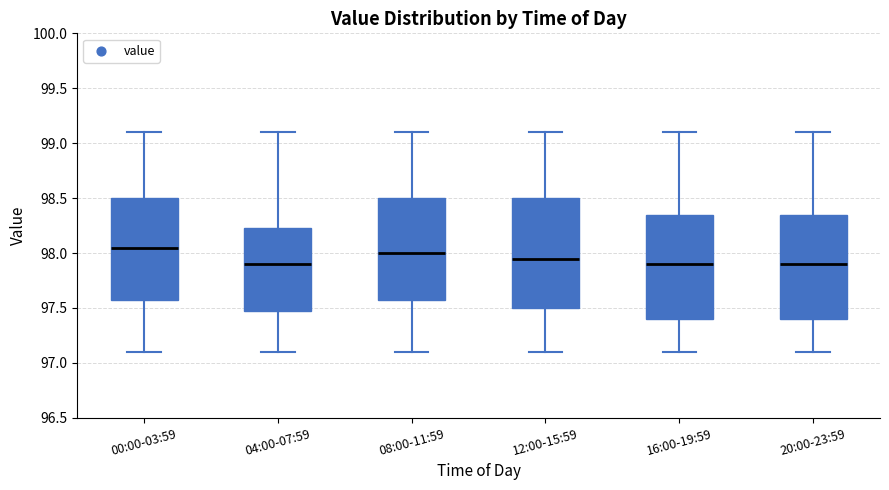

Reading left to right, transcribe this box plot: for each box, give where its median line is, the range the box spans, and where its two whiskers end, as read against the y-axis. The values are not printed on the chart, so give them approximately, as read against the axis.

00:00-03:59: median 98.05, box 97.60 to 98.50, whiskers 97.10 to 99.10
04:00-07:59: median 97.90, box 97.50 to 98.25, whiskers 97.10 to 99.10
08:00-11:59: median 98.00, box 97.60 to 98.50, whiskers 97.10 to 99.10
12:00-15:59: median 97.95, box 97.50 to 98.50, whiskers 97.10 to 99.10
16:00-19:59: median 97.90, box 97.40 to 98.35, whiskers 97.10 to 99.10
20:00-23:59: median 97.90, box 97.40 to 98.35, whiskers 97.10 to 99.10